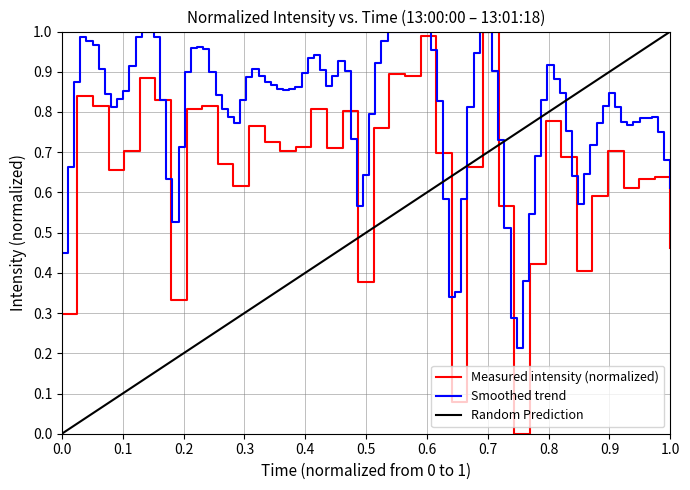

What is the change in value from 1.0 to 39?

-0.2